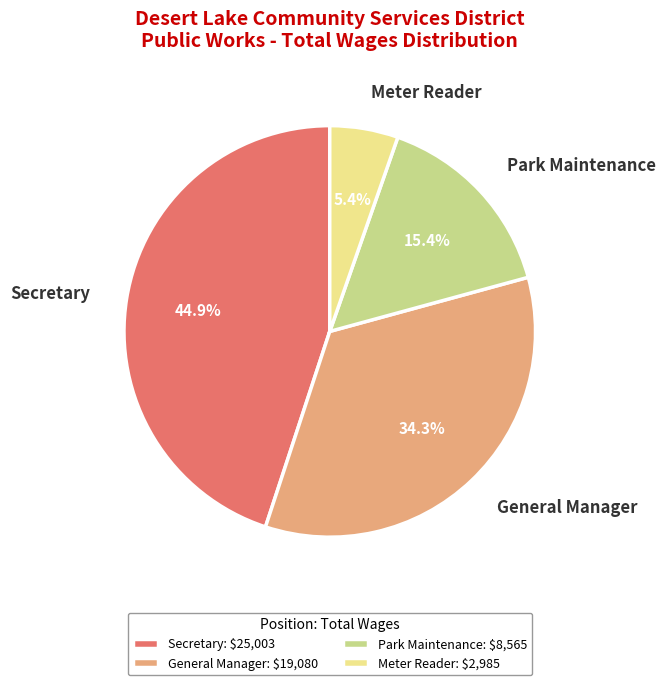

To the nearest percent, what is the difference between the largest and smallest slice percentages?

40%